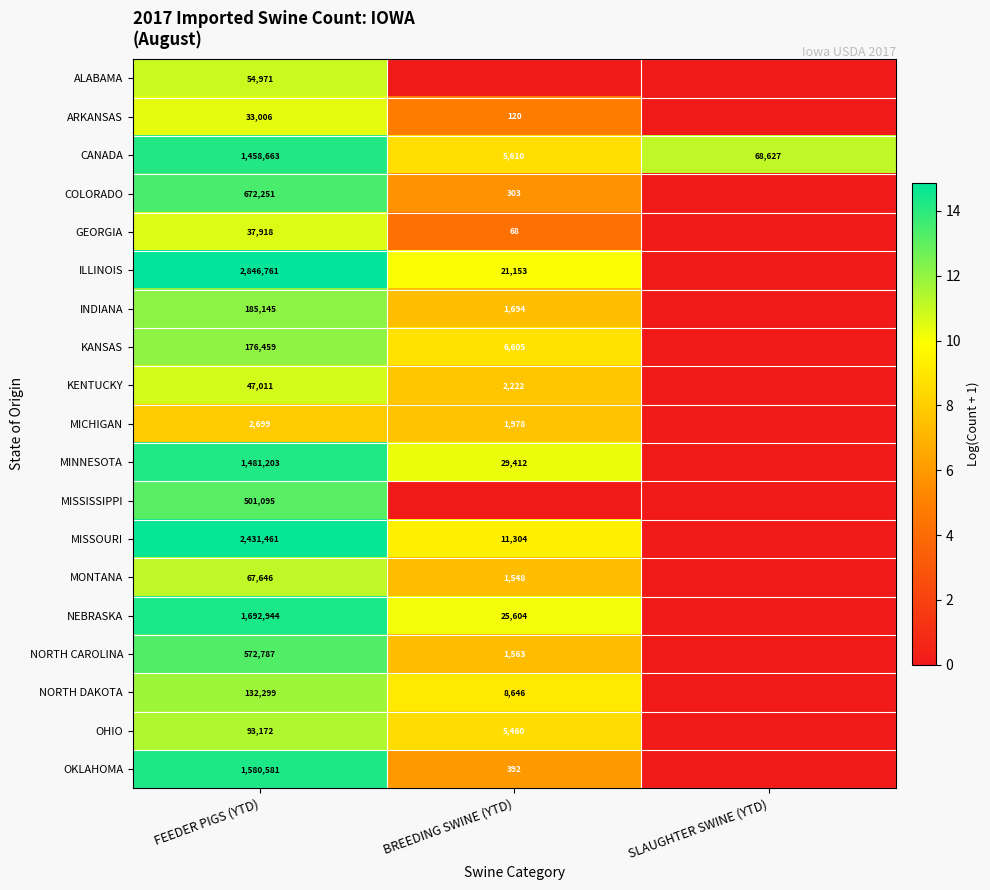

What is the difference between the MICHIGAN values at FEEDER PIGS (YTD) and BREEDING SWINE (YTD)?

721